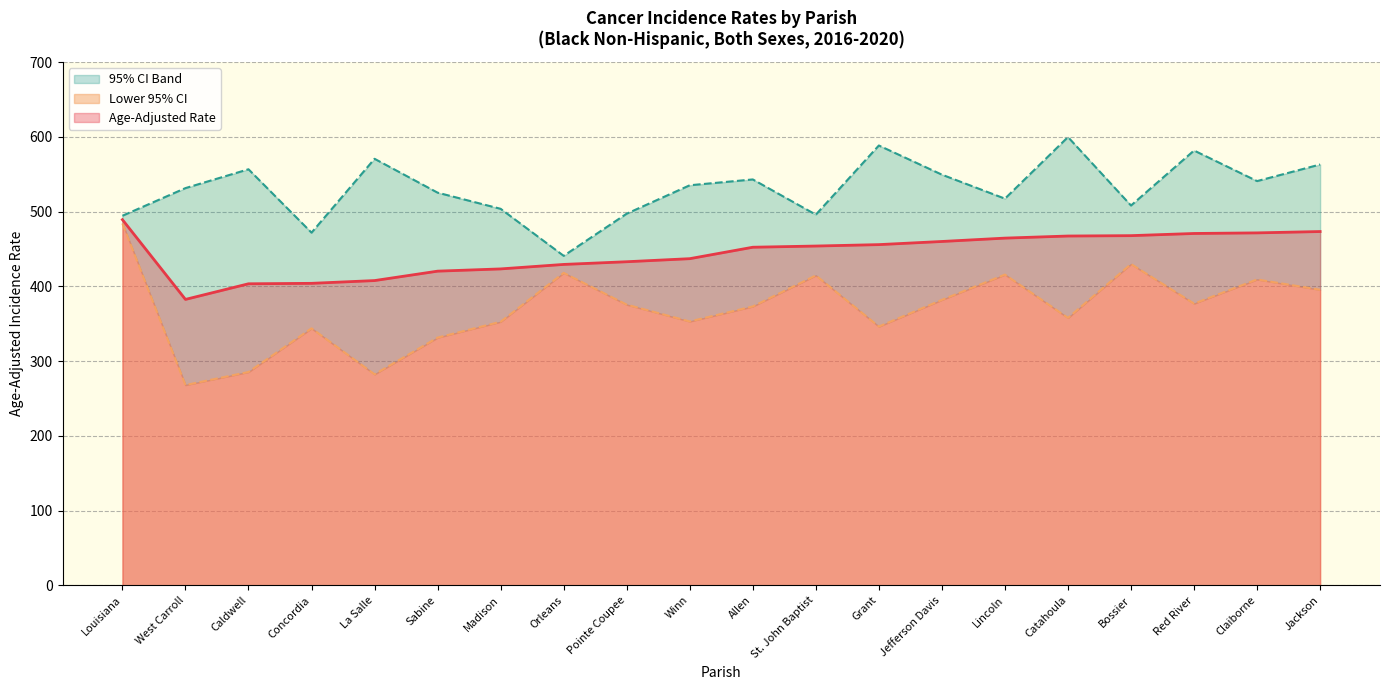

What is the label of the 16th point from the left?

Catahoula